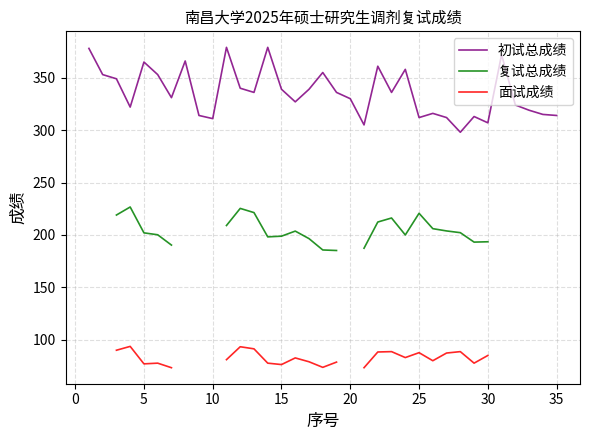

How many distinct data groups are displayed?

3